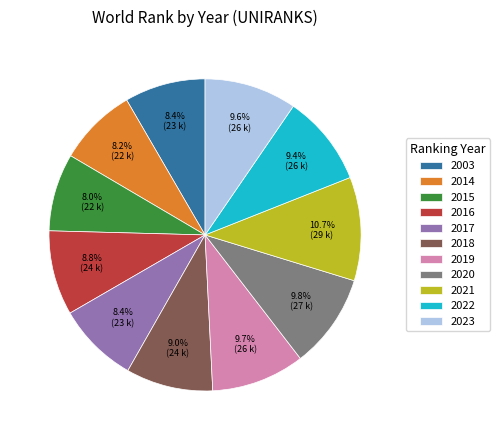

What percentage is NOT represented by 2023?

90.4%